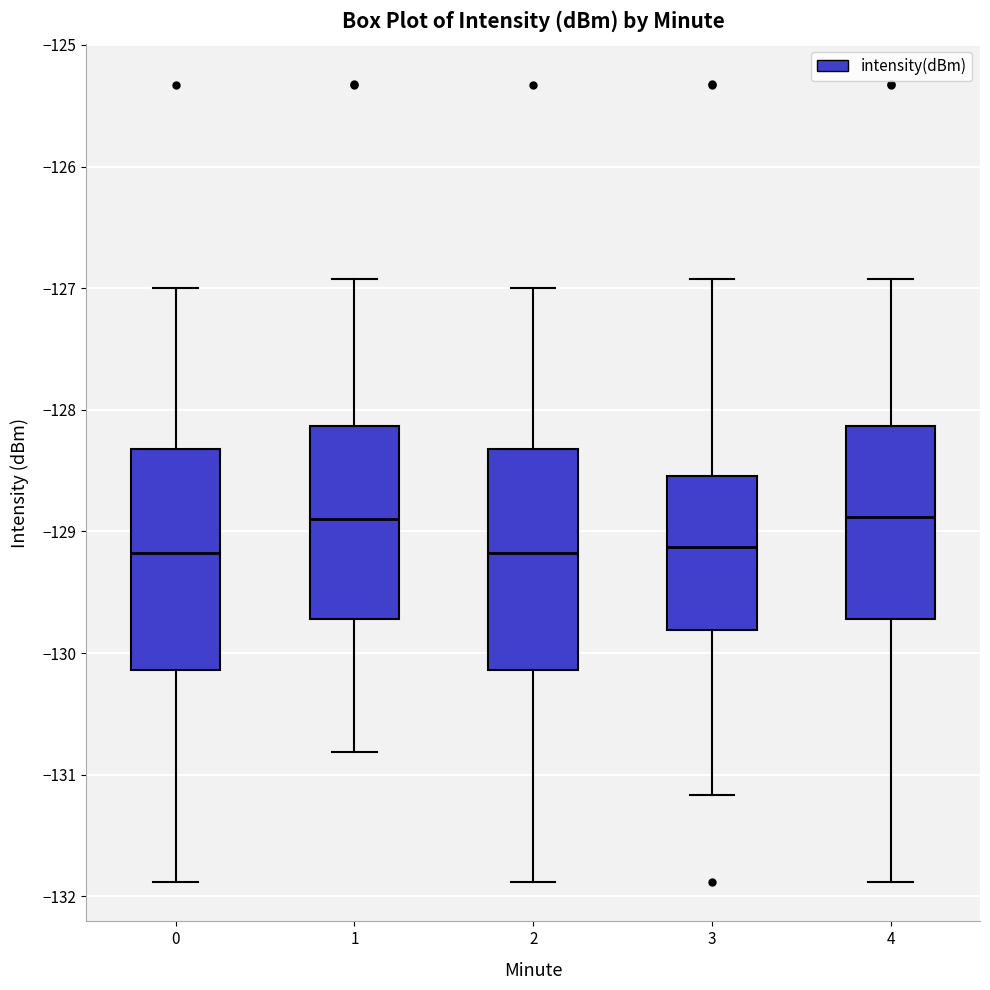

Reading left to right, transcribe this box plot: for each box, give where its median line is, the range the box spans, and where its two whiskers end, as read against the y-axis. The values are not printed on the chart, so give them approximately, as read against the axis.

0: median -129.2, box -130.1 to -128.3, whiskers -131.9 to -127.0
1: median -128.9, box -129.7 to -128.1, whiskers -130.8 to -126.9
2: median -129.2, box -130.1 to -128.3, whiskers -131.9 to -127.0
3: median -129.1, box -129.8 to -128.5, whiskers -131.2 to -126.9
4: median -128.9, box -129.7 to -128.1, whiskers -131.9 to -126.9